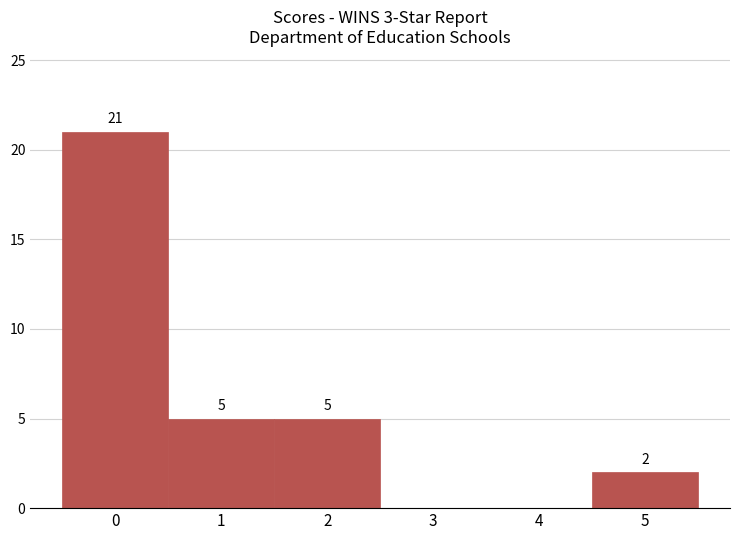

Which range on the x-axis has the tallest bar?

-0.5 to 0.5